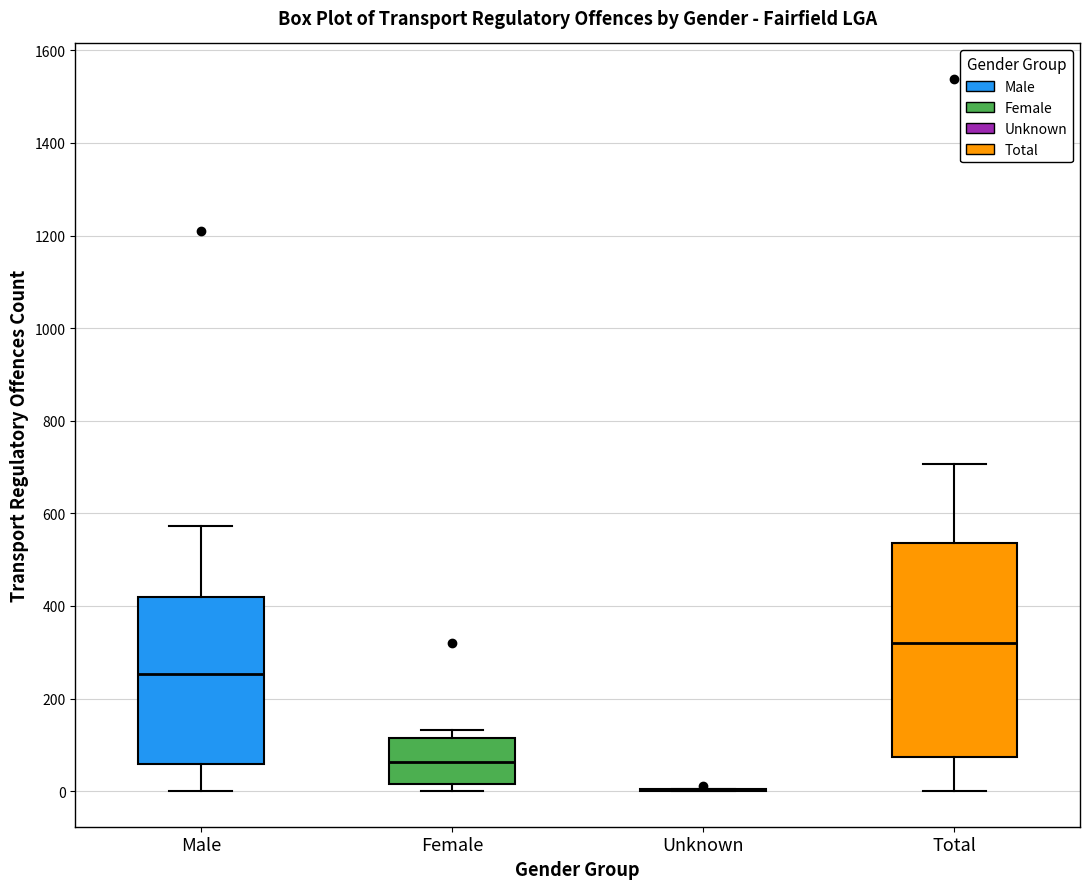

Which box is the tallest, from its lower edge to its upper edge?

Total